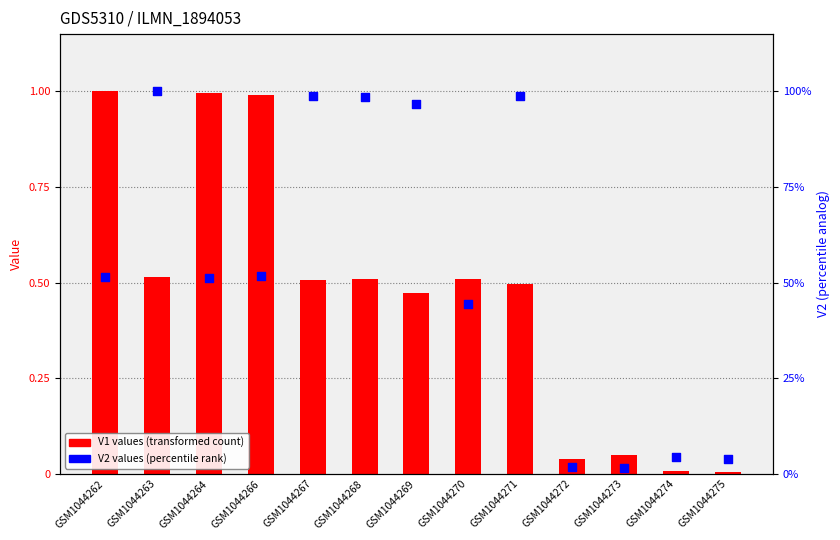

At which category is the sum across all series the highest?

GSM1044262